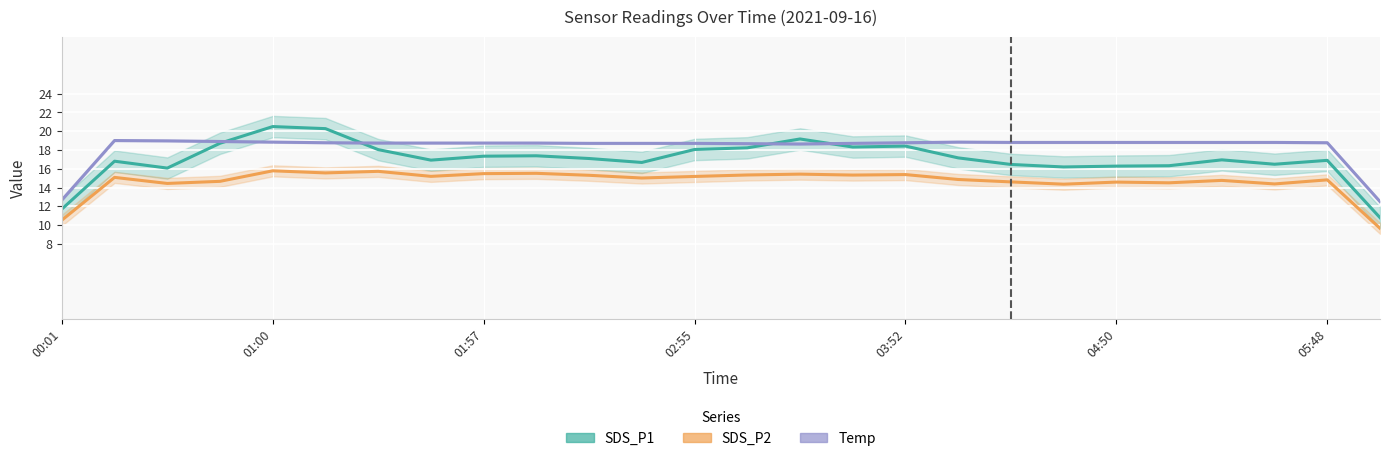

Reading left to right, transcribe all the data shown in this chart.

SDS_P1: 11.7	16.8	16.1	18.7	20.5	20.3	18.0	16.9	17.3	17.4	17.1	16.7	18.0	18.2	19.2	18.3	18.4	17.2	16.5	16.2	16.3	16.3	16.9	16.5	16.9	10.8
SDS_P2: 10.5	15.1	14.4	14.7	15.8	15.6	15.7	15.2	15.5	15.5	15.3	15.0	15.2	15.3	15.4	15.3	15.4	14.9	14.6	14.4	14.6	14.5	14.8	14.4	14.8	9.7
Temp: 12.7	19.0	19.0	18.9	18.8	18.8	18.7	18.7	18.7	18.7	18.7	18.7	18.7	18.7	18.6	18.7	18.8	18.8	18.8	18.8	18.8	18.8	18.8	18.8	18.8	12.5